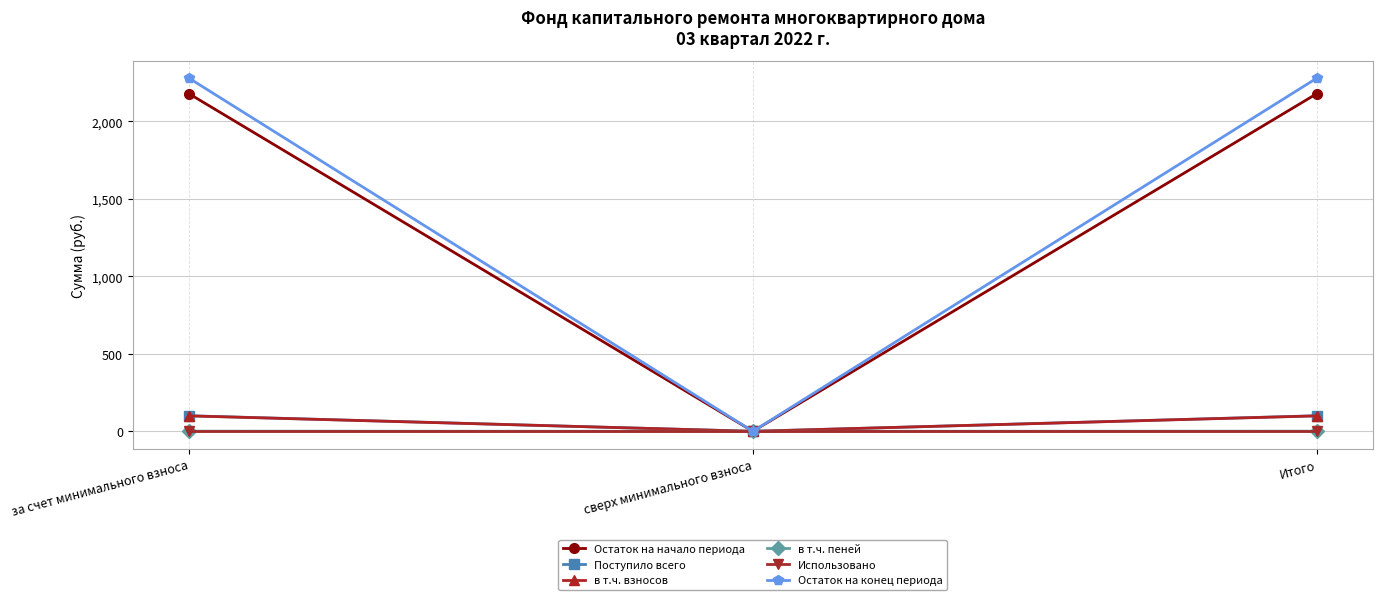

What is the difference between the second highest and minimum values in the в т.ч. взносов series?

99.5